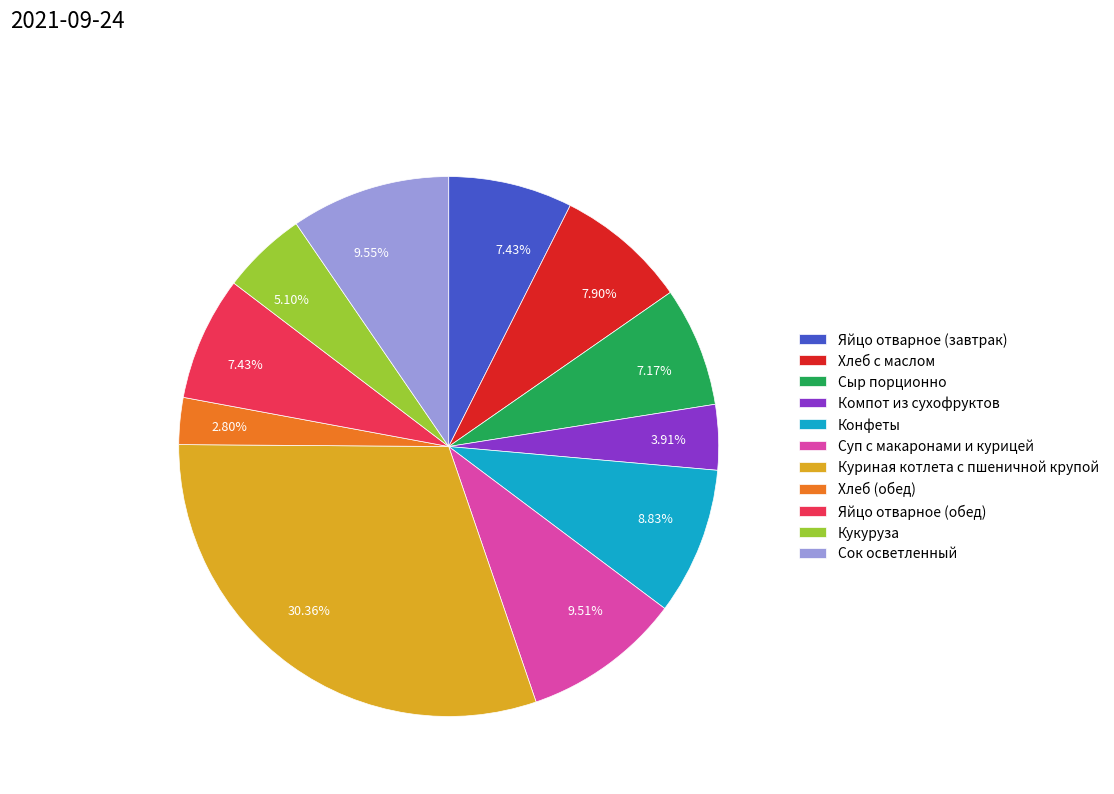

Which category has the biggest portion of the pie?

Куриная котлета с пшеничной крупой